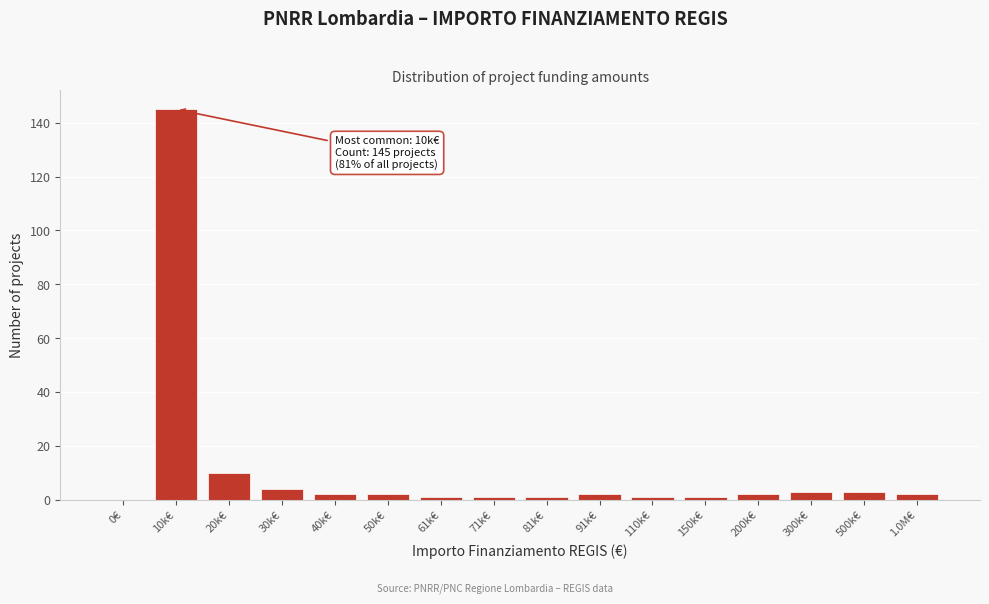

Reading left to right, transcribe all the data shown in this chart.

0€=0	10k€=145	20k€=10	30k€=4	40k€=2	50k€=2	61k€=1	71k€=1	81k€=1	91k€=2	110k€=1	150k€=1	200k€=2	300k€=3	500k€=3	1.0M€=2